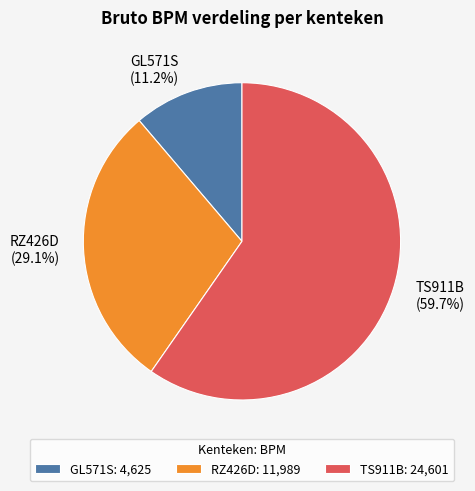

How much of the chart is everything except RZ426D?

70.9%